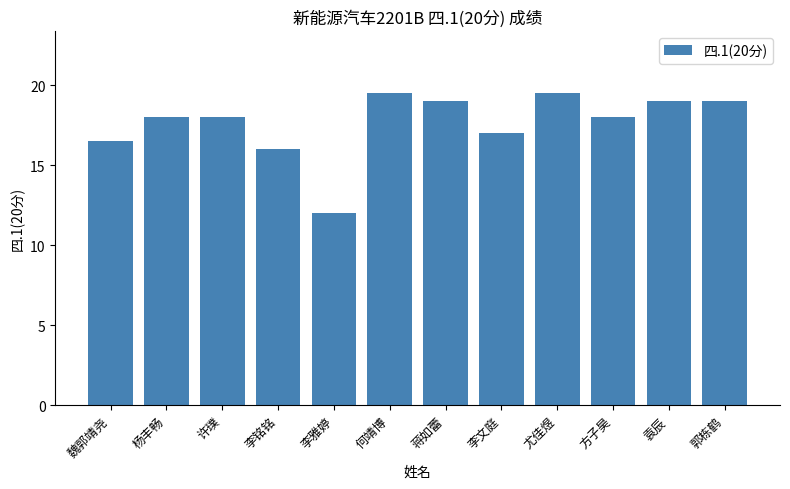

What is the change in value from 李雅婷 to 何靖博?

+7.5